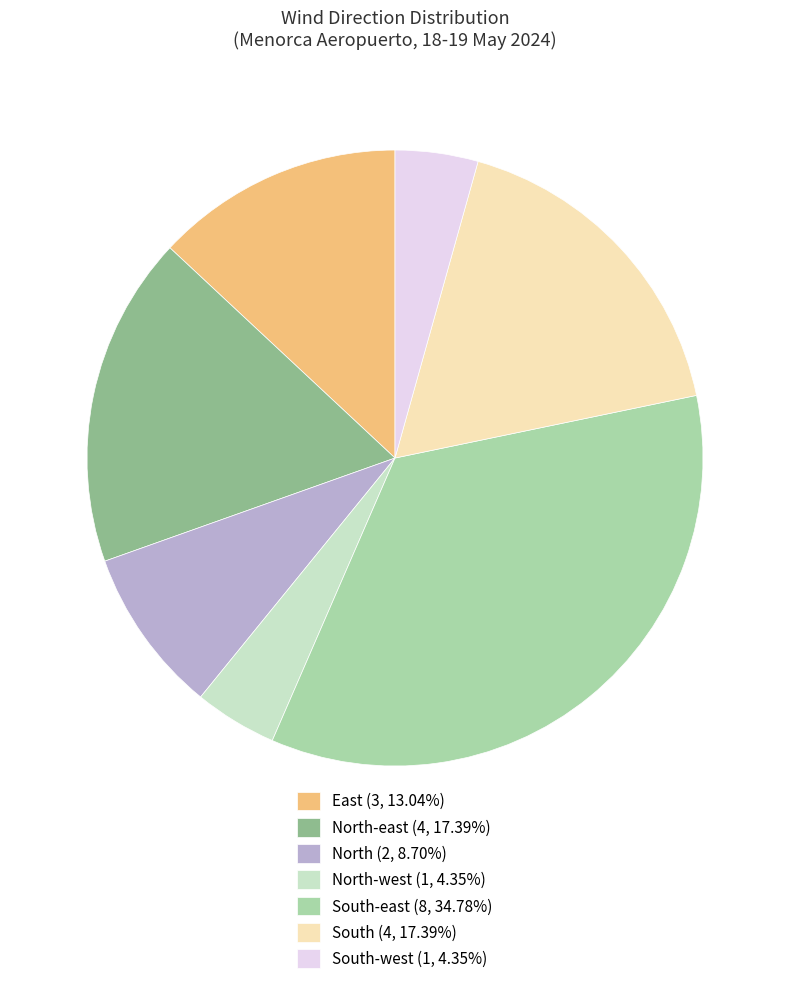

Combined, do North-west (1, 4.35%) and North (2, 8.70%) account for over 50%?

No